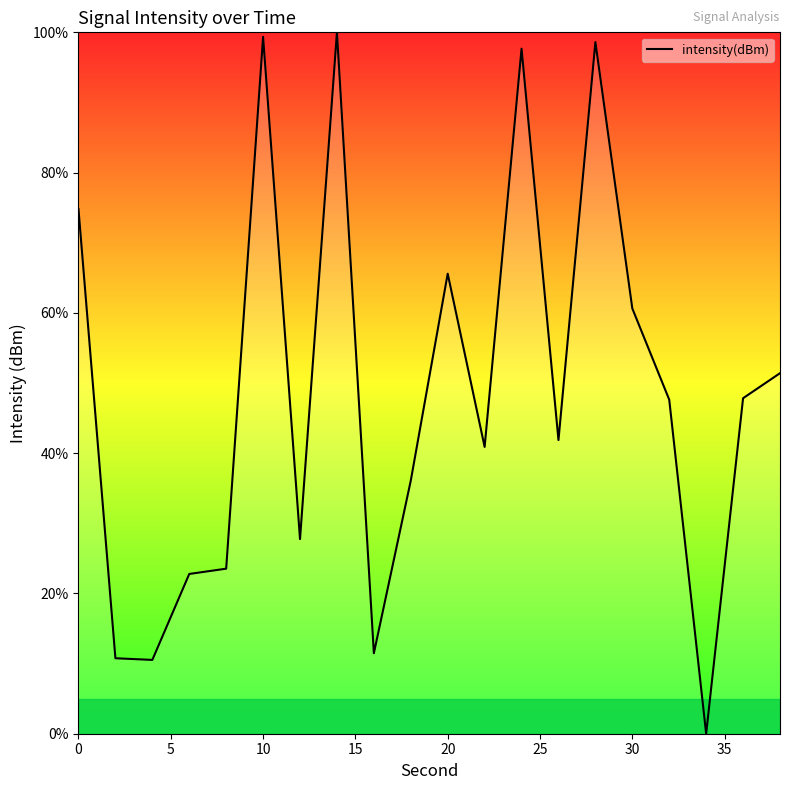

What is the maximum value shown in the chart?

100.0